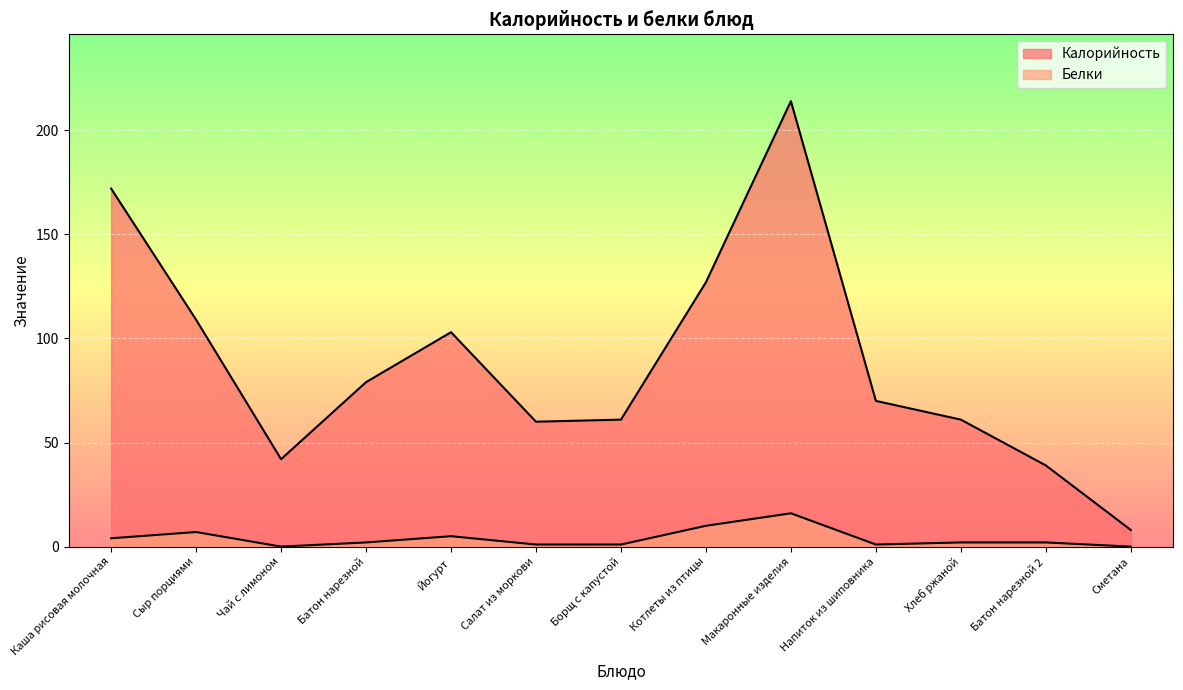

True or false: Калорийность and Белки intersect in this chart.

False